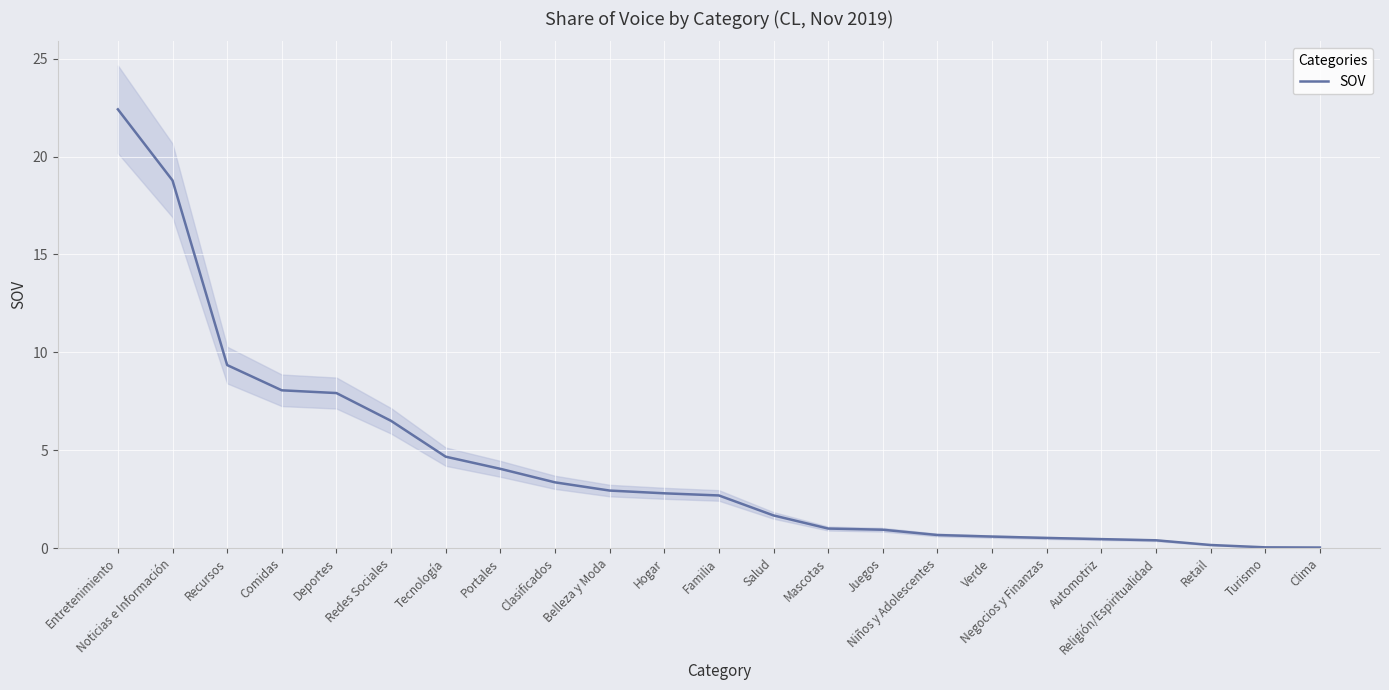

Rank the categories by value from lowest to highest.

Clima, Turismo, Retail, Religión/Espiritualidad, Automotriz, Negocios y Finanzas, Verde, Niños y Adolescentes, Juegos, Mascotas, Salud, Familia, Hogar, Belleza y Moda, Clasificados, Portales, Tecnología, Redes Sociales, Deportes, Comidas, Recursos, Noticias e Información, Entretenimiento